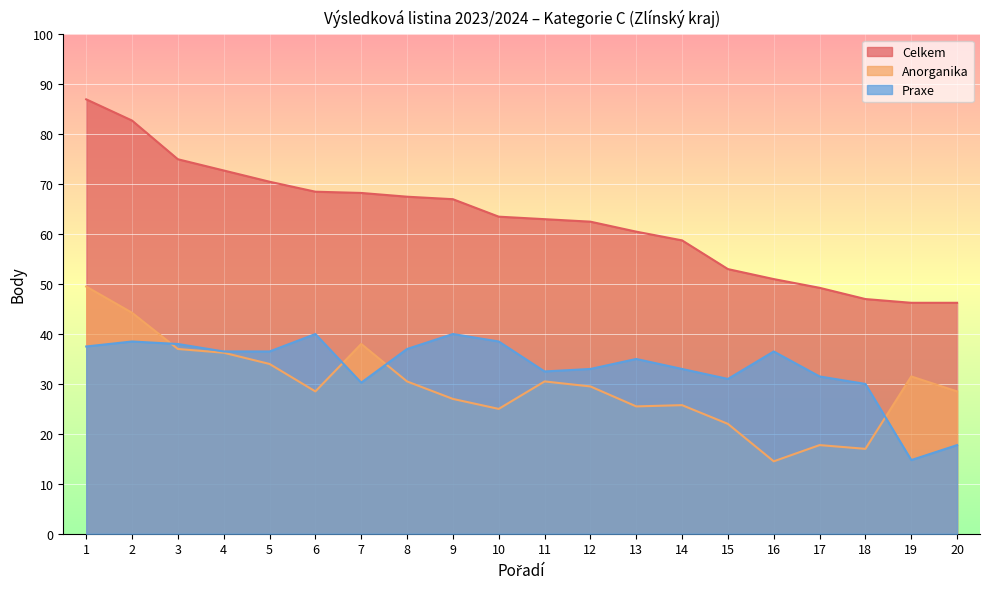

The value of Anorganika at 11 is 13.5. True or false?

False